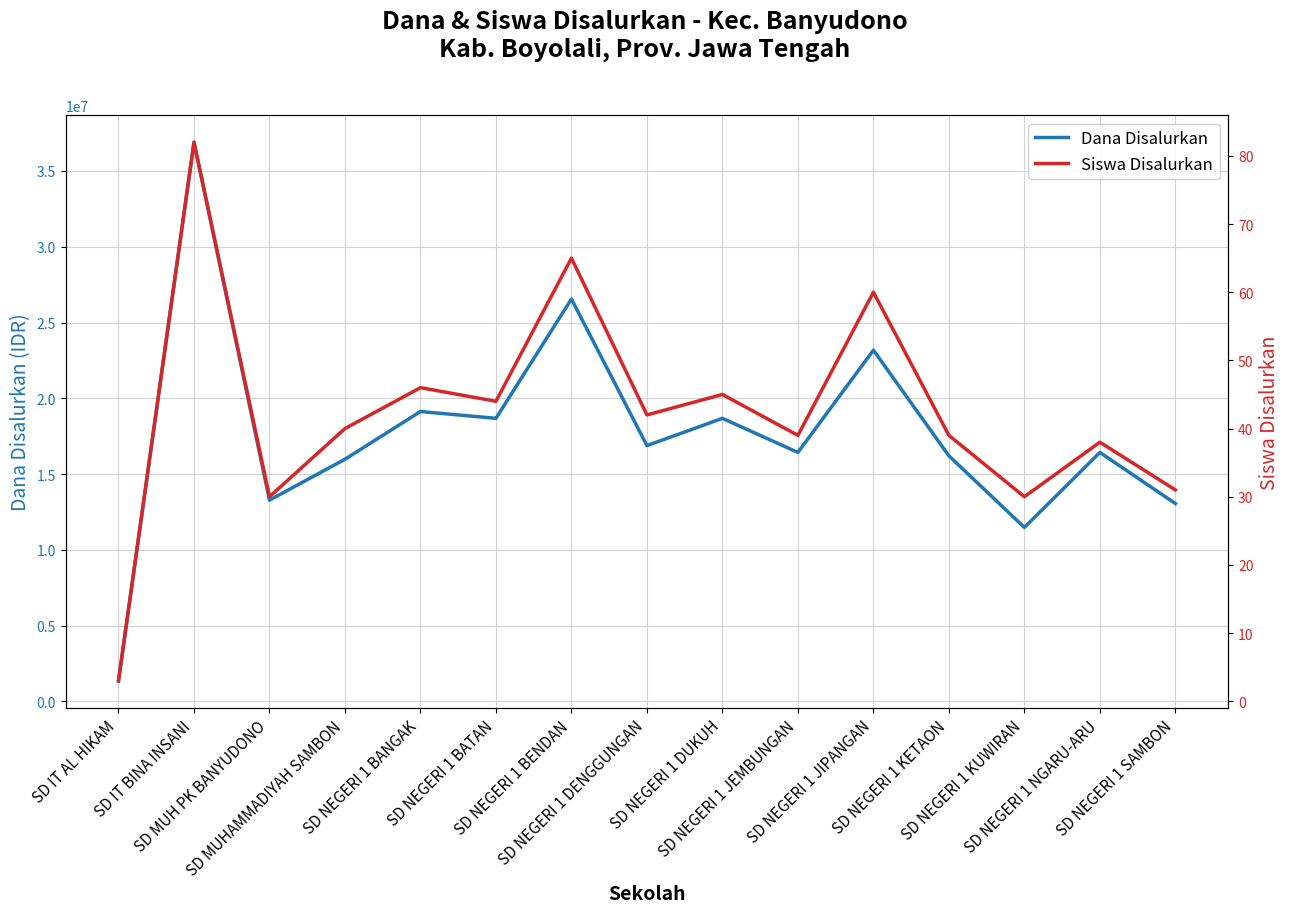

Is it true that Siswa Disalurkan equals 39 at SD NEGERI 1 KETAON?

True